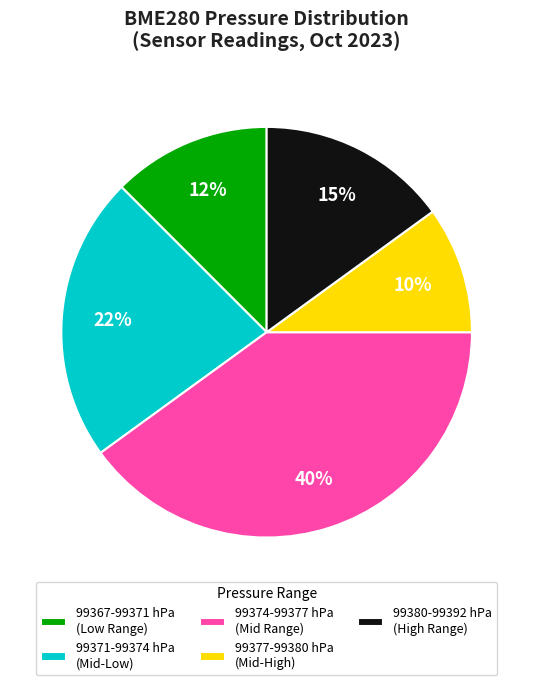

Is it true that 99374-99377 hPa (Mid Range) is 25% of the pie?

False